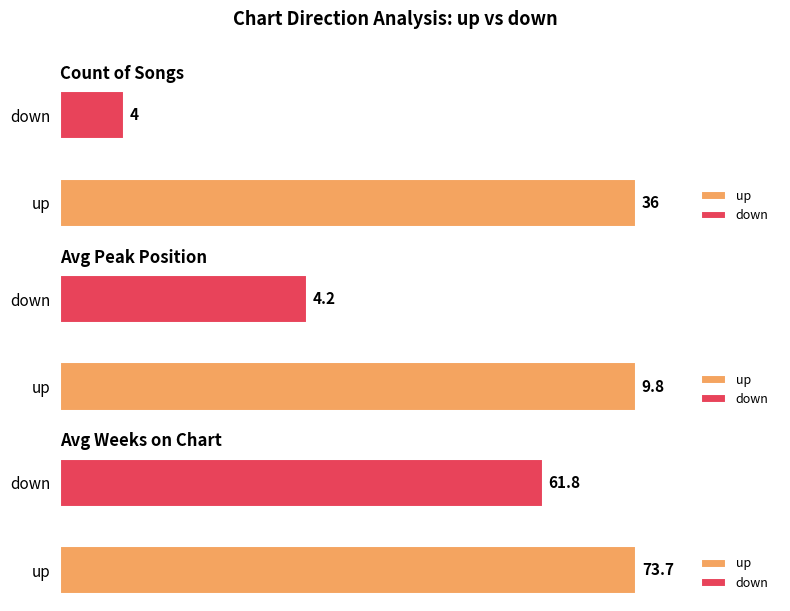

Is the value of Avg Peak Position at up greater than the value of Avg Weeks on Chart at up?

No